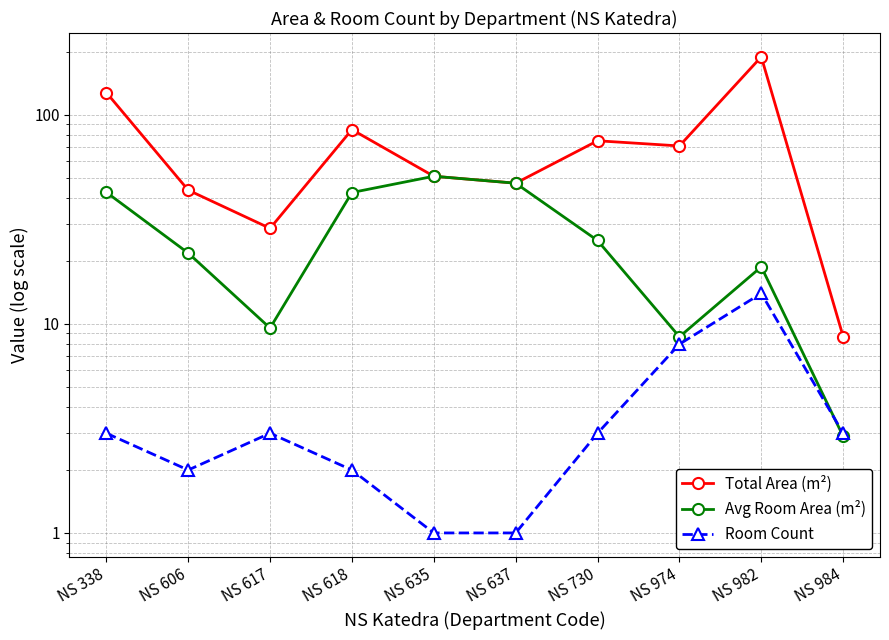

What is the average value of the Total Area (m²) series?

72.8